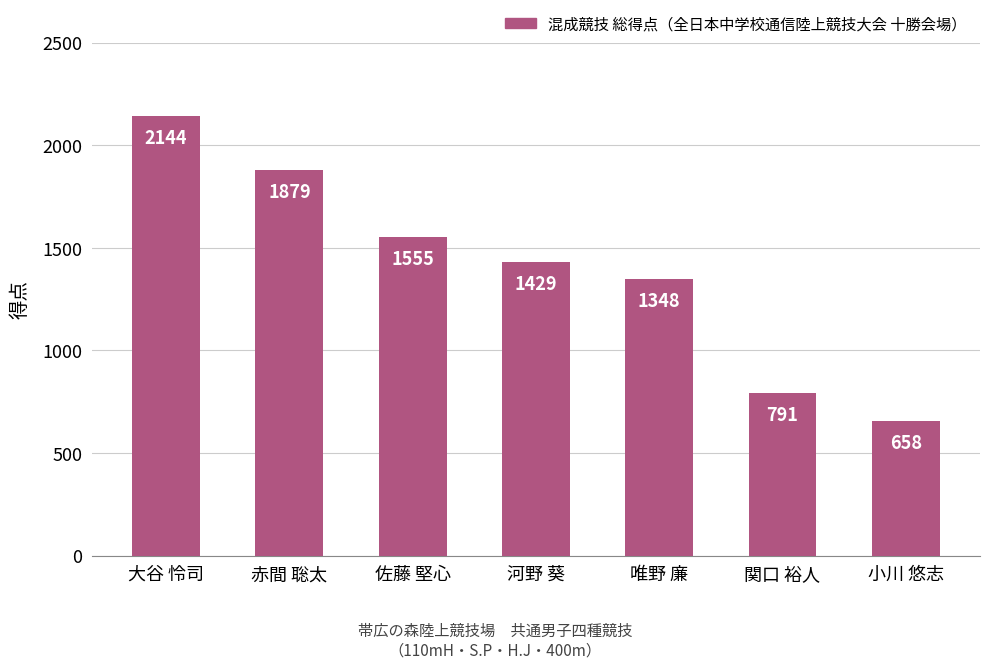

How many bars are there in total?

7